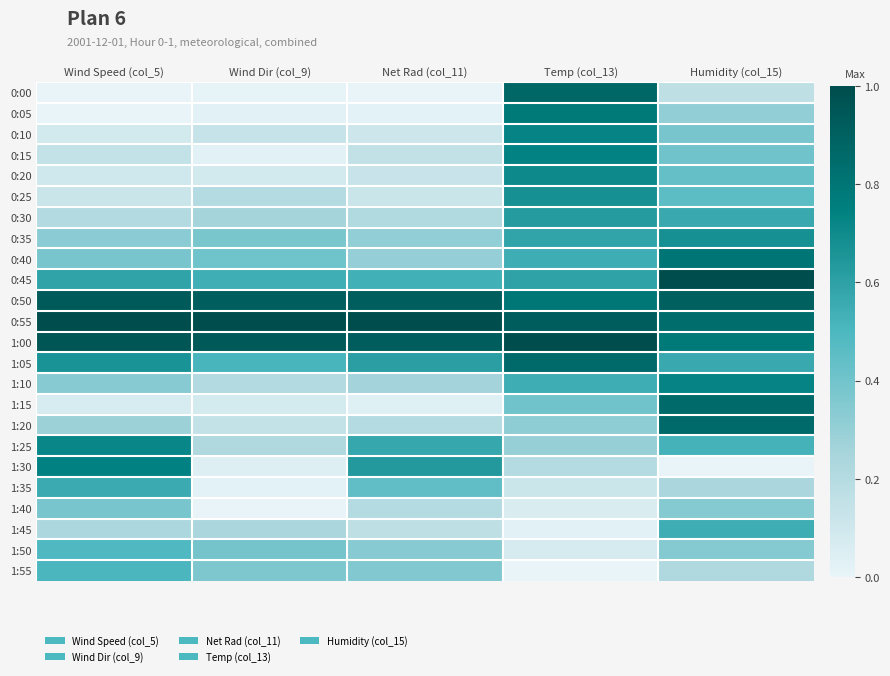

What is the total value across all series at Humidity (col_15)?

12.9